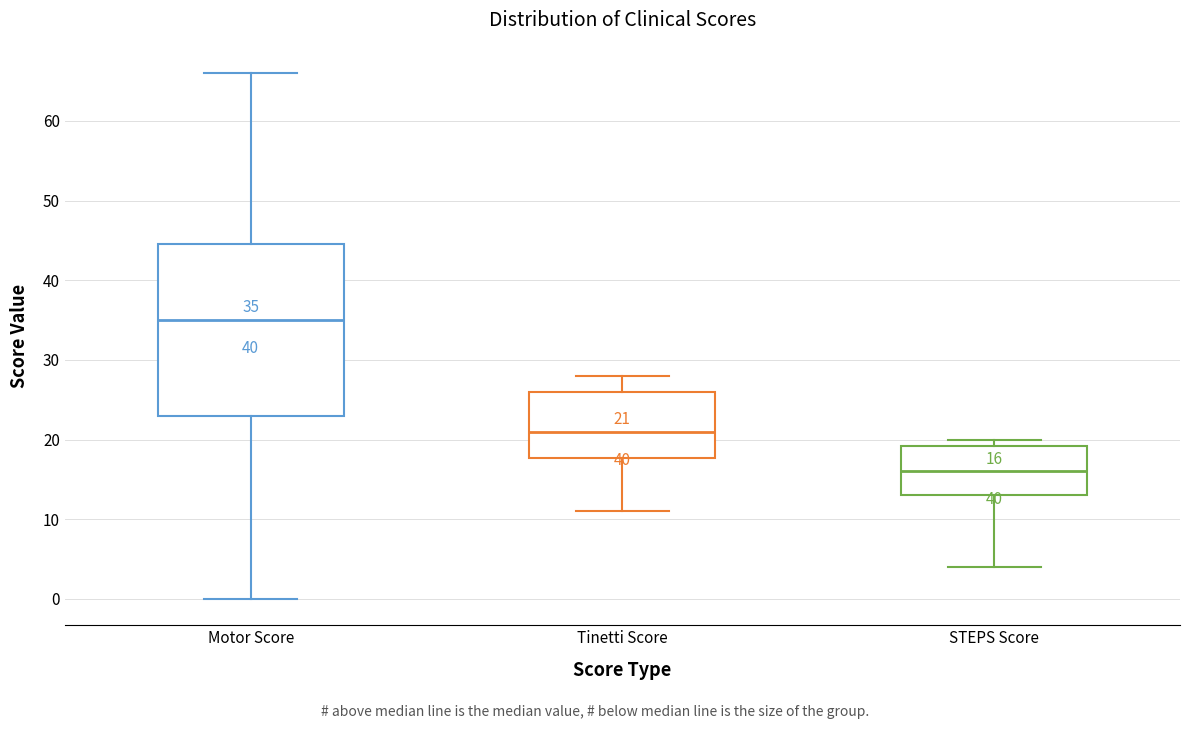

Comparing the boxes themselves (not the whiskers), which one is the tallest?

Motor Score